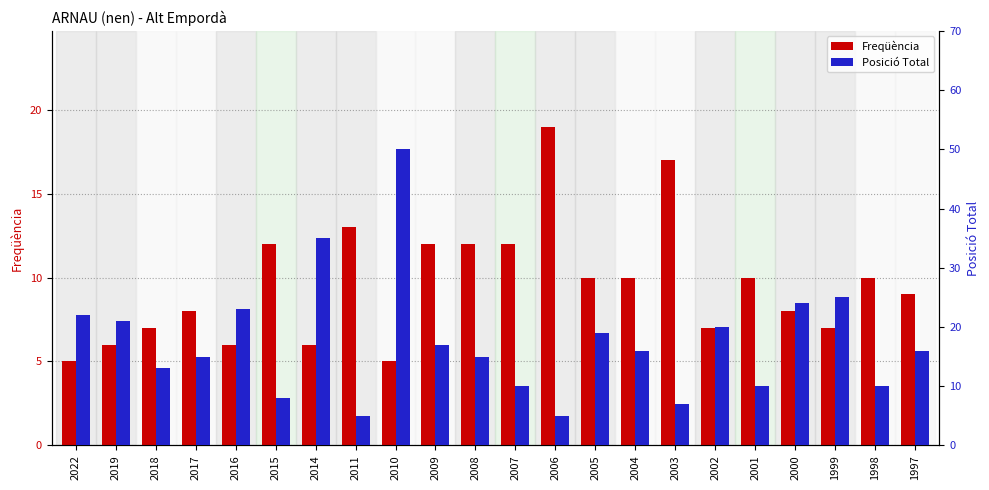

Rank the categories by Posició Total value from highest to lowest.

2010, 2014, 1999, 2000, 2016, 2022, 2019, 2002, 2005, 2009, 2004, 1997, 2017, 2008, 2018, 2007, 2001, 1998, 2015, 2003, 2011, 2006